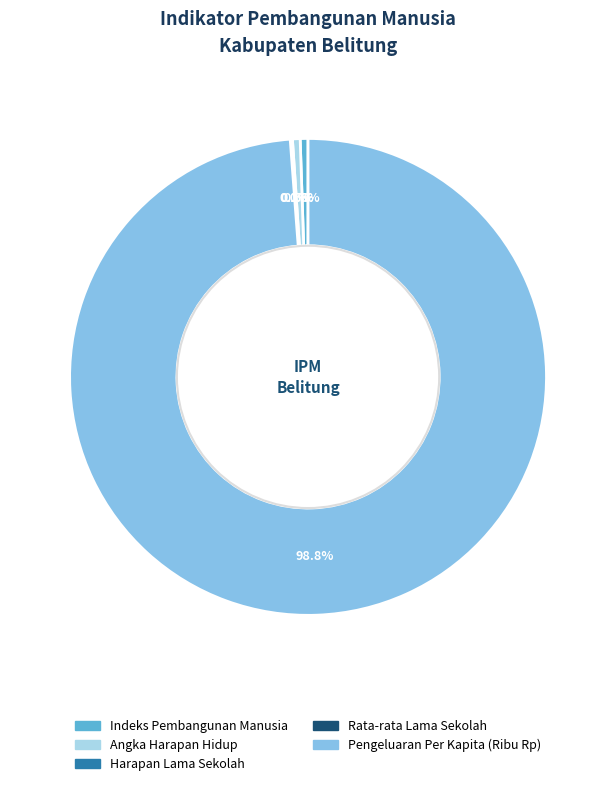

The Pengeluaran Per Kapita (Ribu Rp) slice represents 89% of the pie. True or false?

False